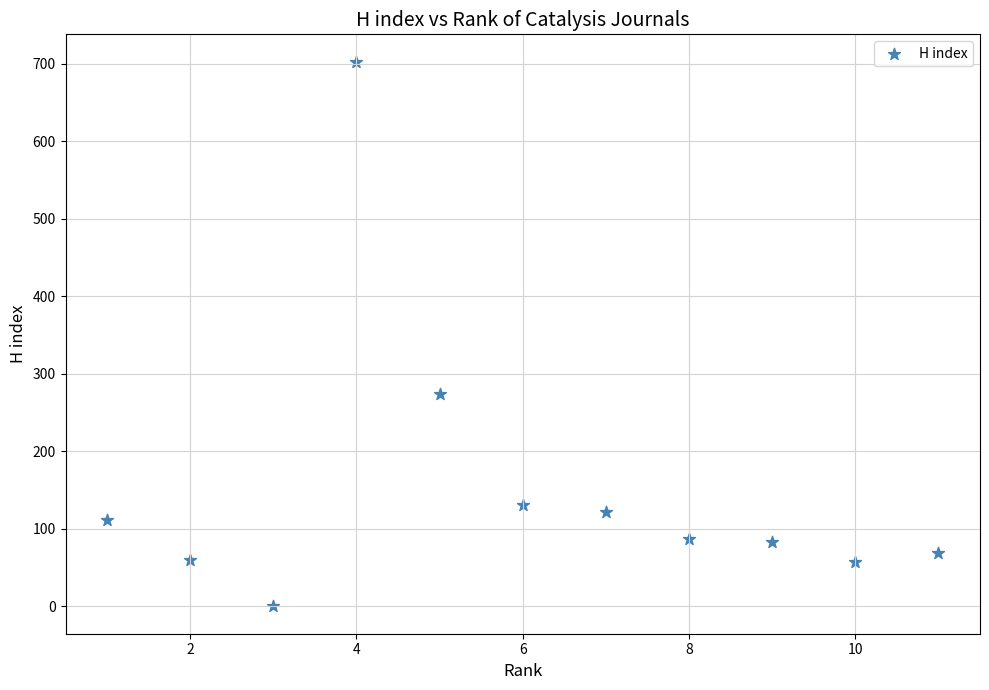

What is the range of Y values (max minus min)?

703